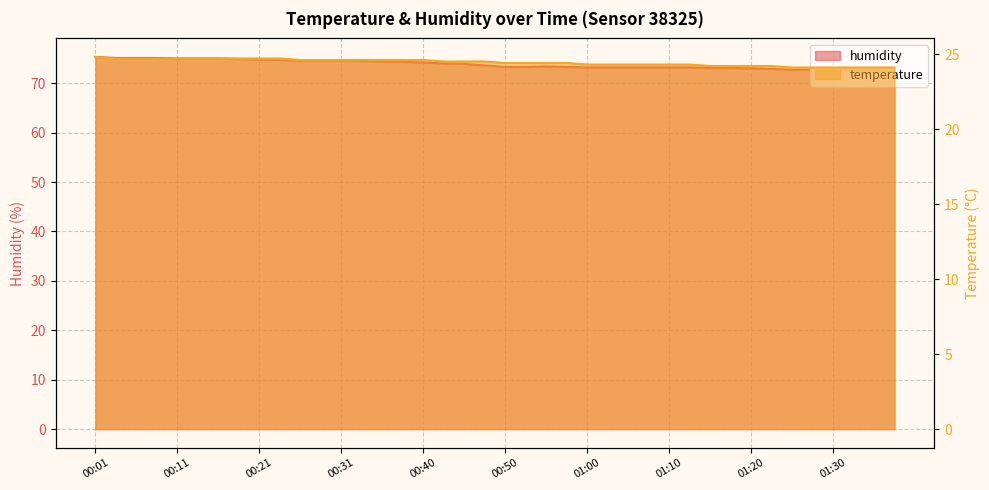

What is the label of the 3rd point from the left?

00:06